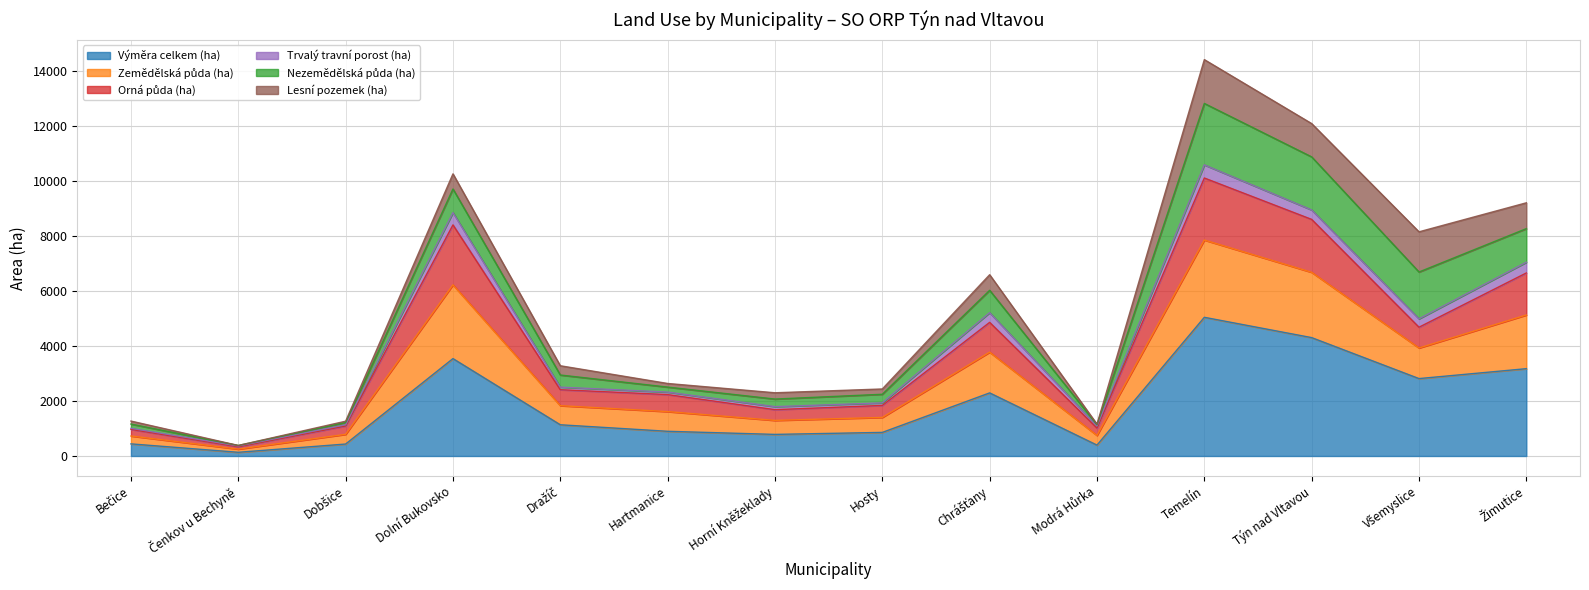

Where is Orná půda (ha) nearest to the value 5218?

Chrášťany